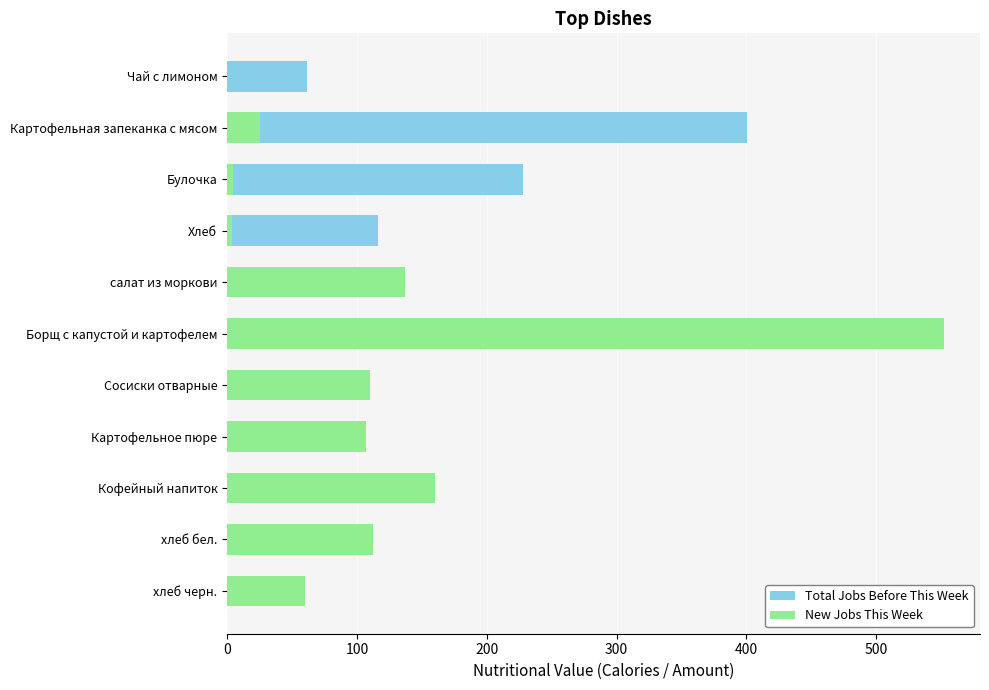

What is the difference between the highest and lowest values at Булочка?

223.8